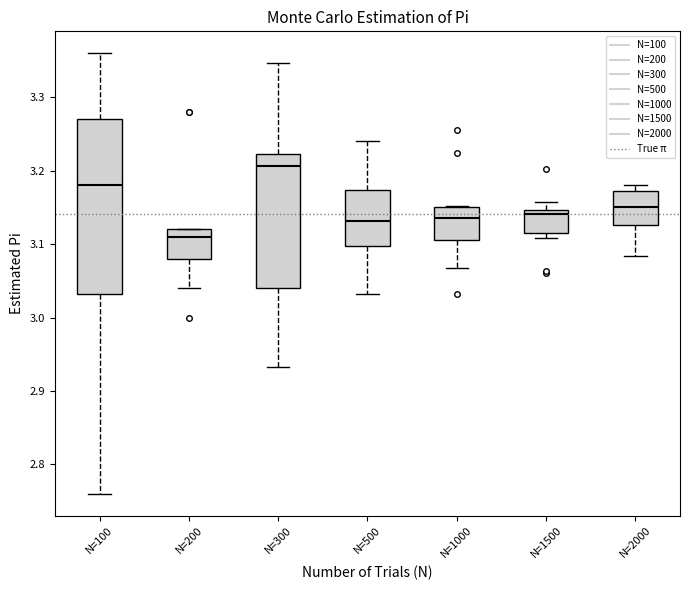

Reading left to right, read every box against the y-axis: the position of its median line, the range the box covers, and the ends of its whiskers. The values are not printed on the chart, so give them approximately, as read against the axis.

N=100: median 3.18, box 3.03 to 3.27, whiskers 2.76 to 3.36
N=200: median 3.11, box 3.08 to 3.12, whiskers 3.04 to 3.12
N=300: median 3.21, box 3.04 to 3.22, whiskers 2.93 to 3.35
N=500: median 3.13, box 3.10 to 3.17, whiskers 3.03 to 3.24
N=1000: median 3.14, box 3.11 to 3.15, whiskers 3.07 to 3.15
N=1500: median 3.14, box 3.12 to 3.15, whiskers 3.11 to 3.16
N=2000: median 3.15, box 3.13 to 3.17, whiskers 3.08 to 3.18